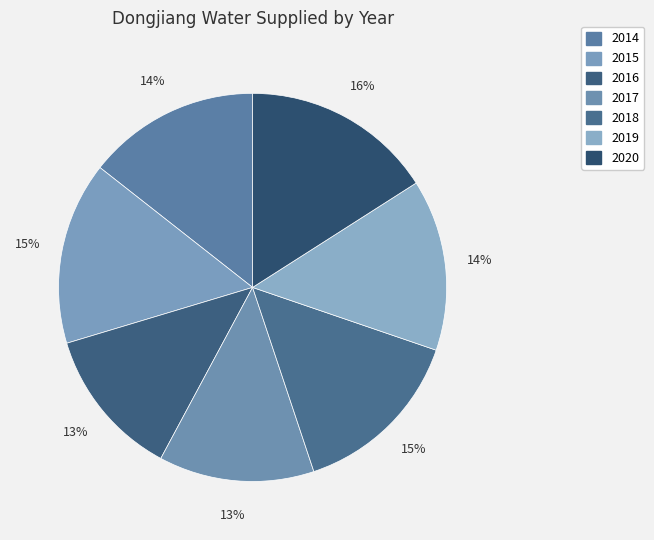

How many slices are in this pie chart?

7